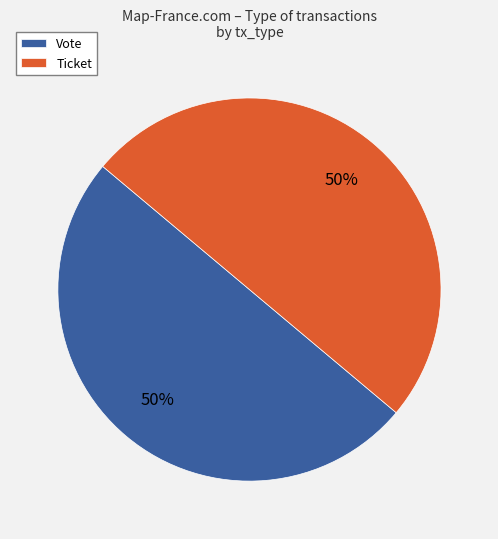

What percentage is the Vote slice, to the nearest percent?

50%